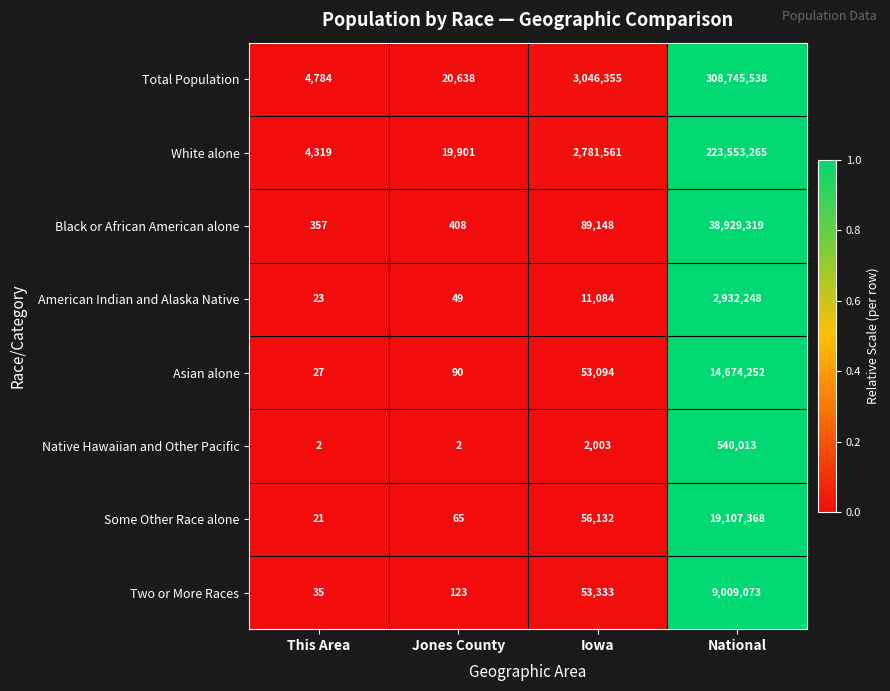

What is the greatest value displayed?

308745538